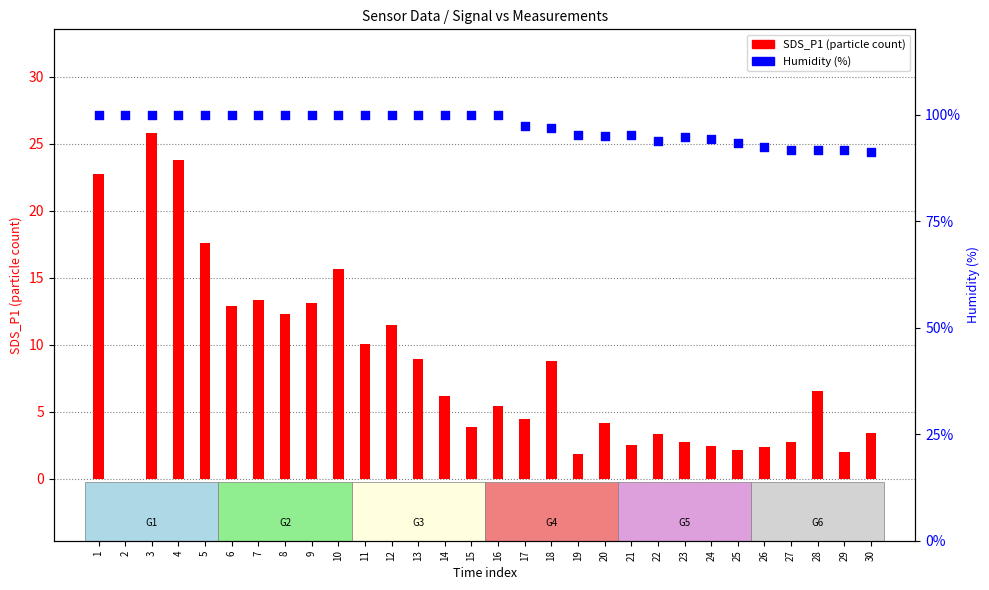

What is the total value across all series at 9?

113.0